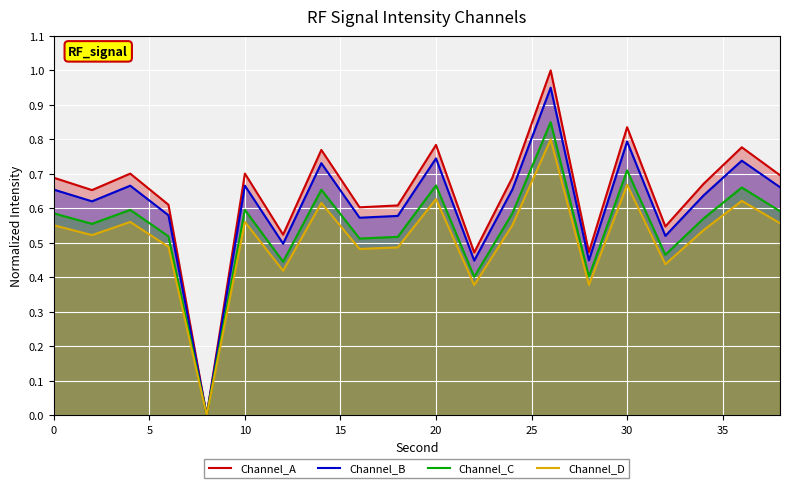

Which series has the widest spread of values?

Channel_A